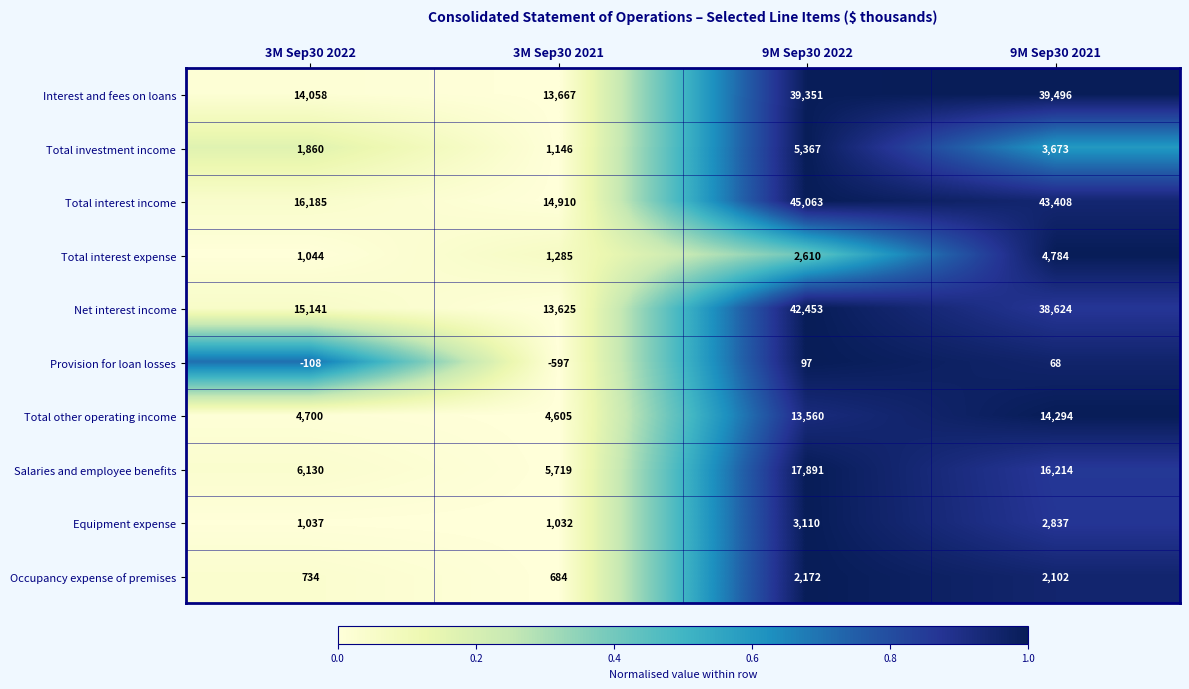

What is the minimum value for Total investment income?

1146